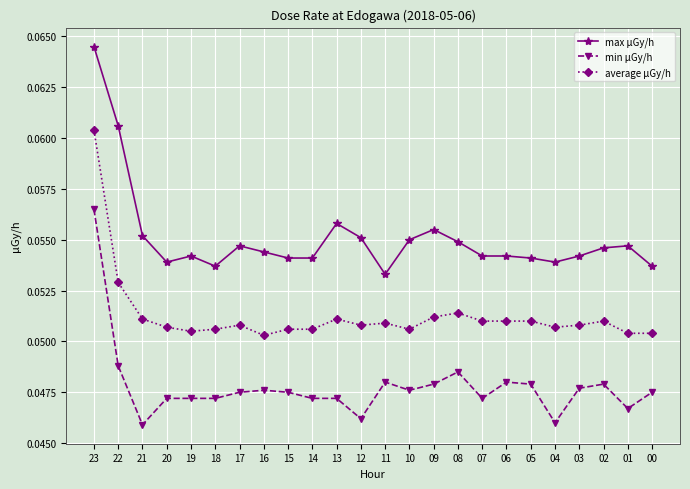

Rank the series at 20 from highest to lowest value.

max μGy/h, average μGy/h, min μGy/h